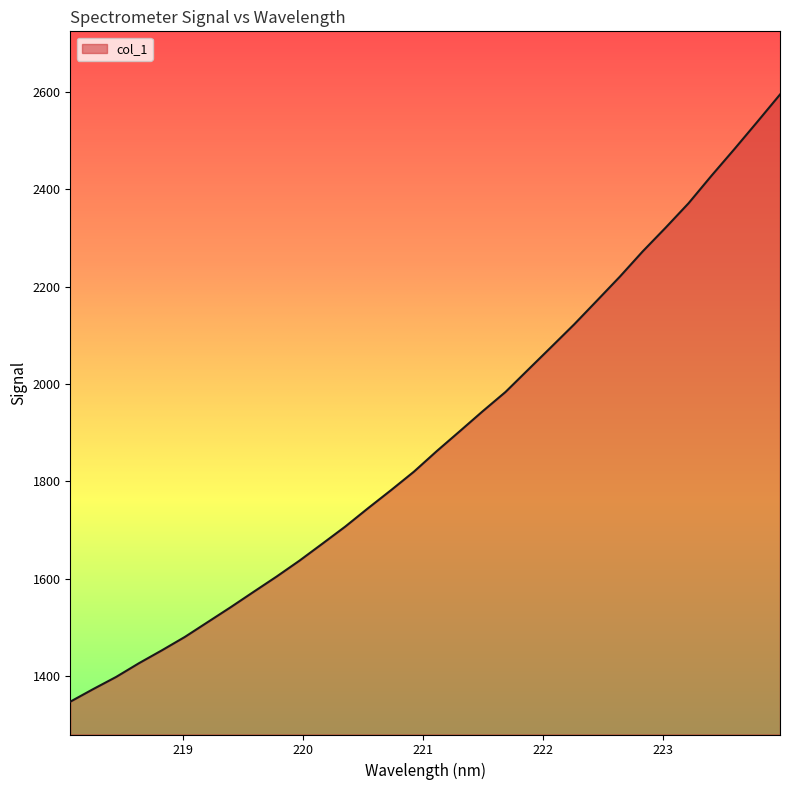

What is the greatest value displayed?

2594.6